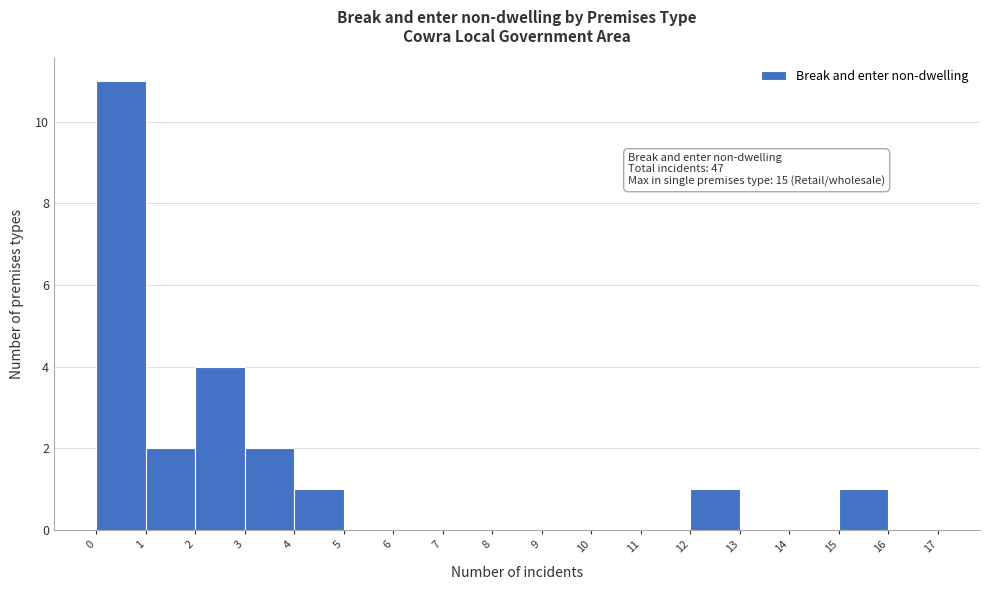

Over which range of the x-axis is the bar tallest?

0 to 1